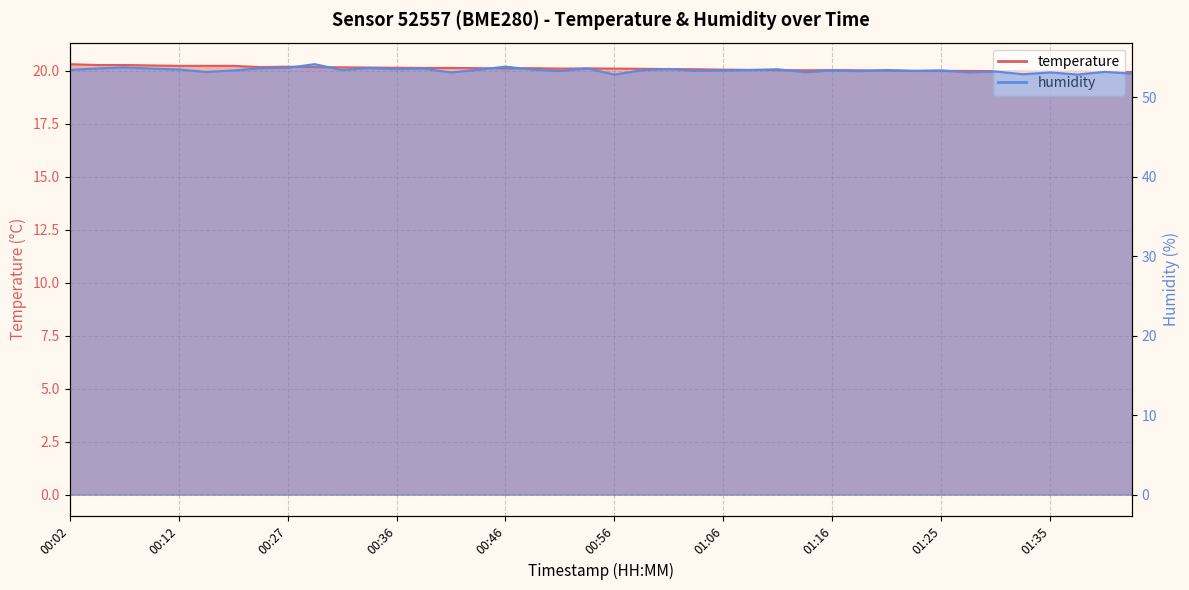

What is the minimum value shown in the chart?

19.9